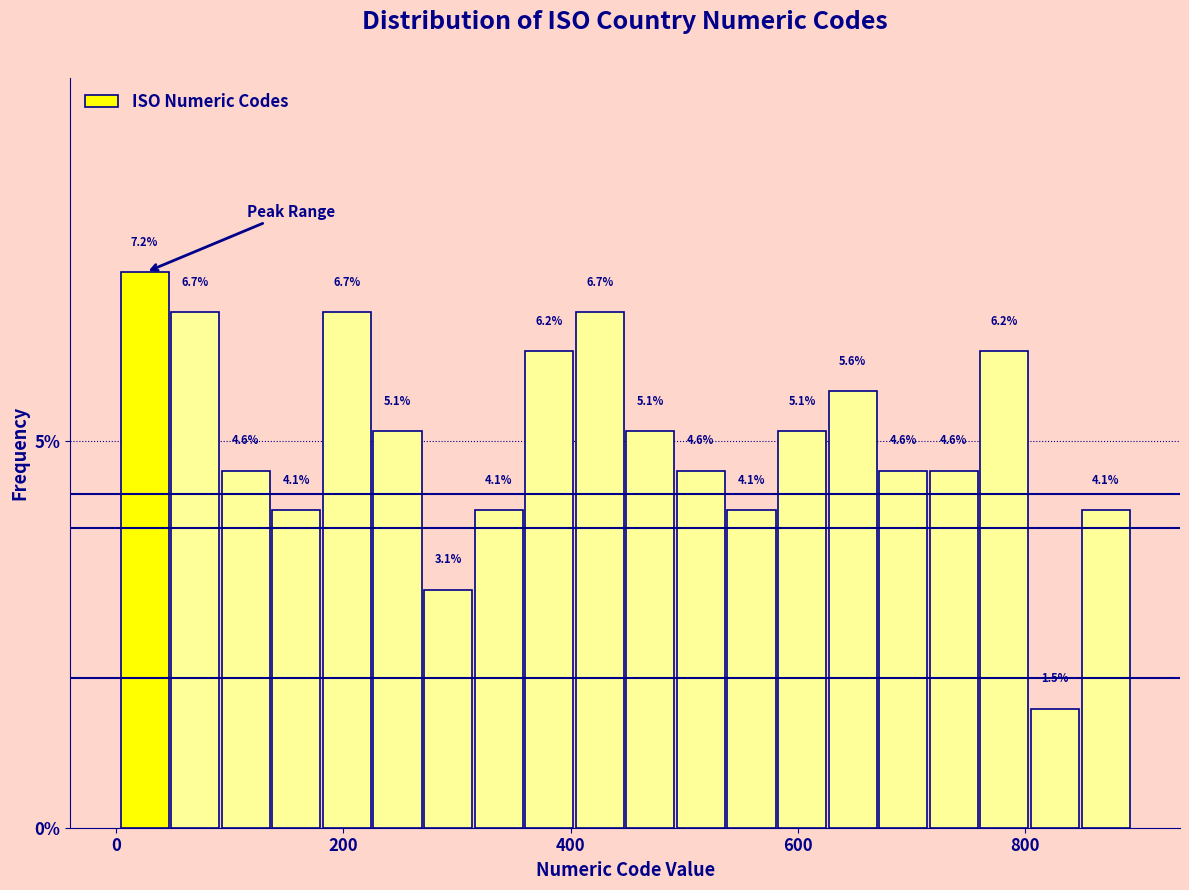

Read against the x-axis, roughly where is the centre of the tallest bar?

20